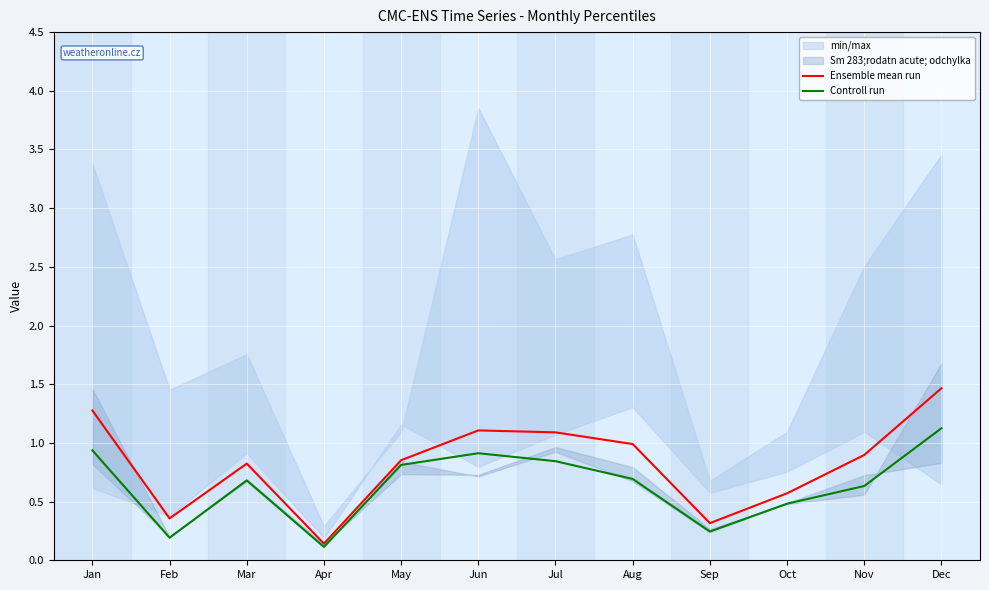

Where is Controll run nearest to the value 0?

Apr